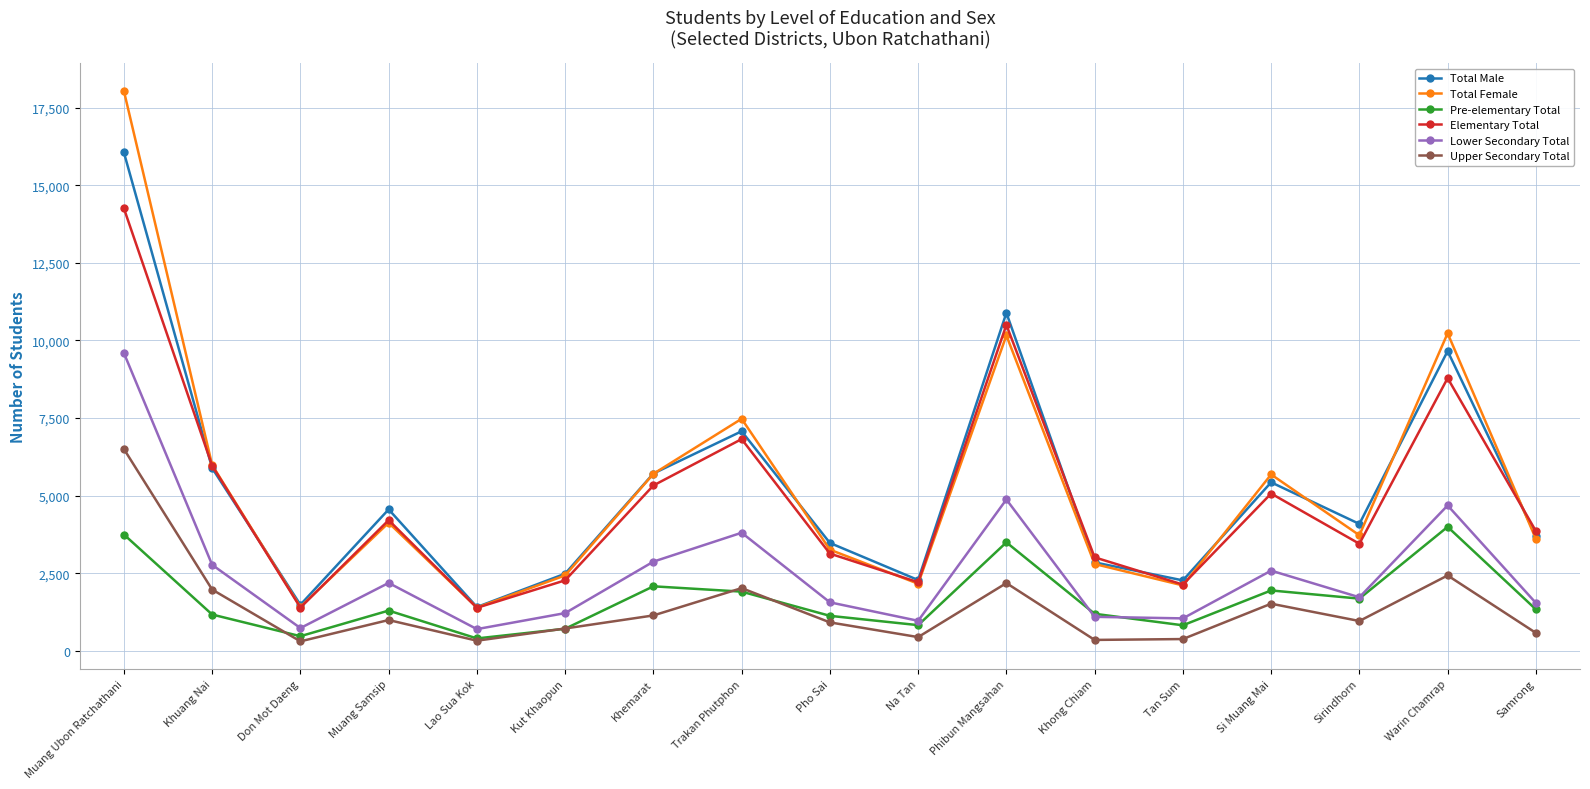

What is the approximate value of Lower Secondary Total at Don Mot Daeng?

731